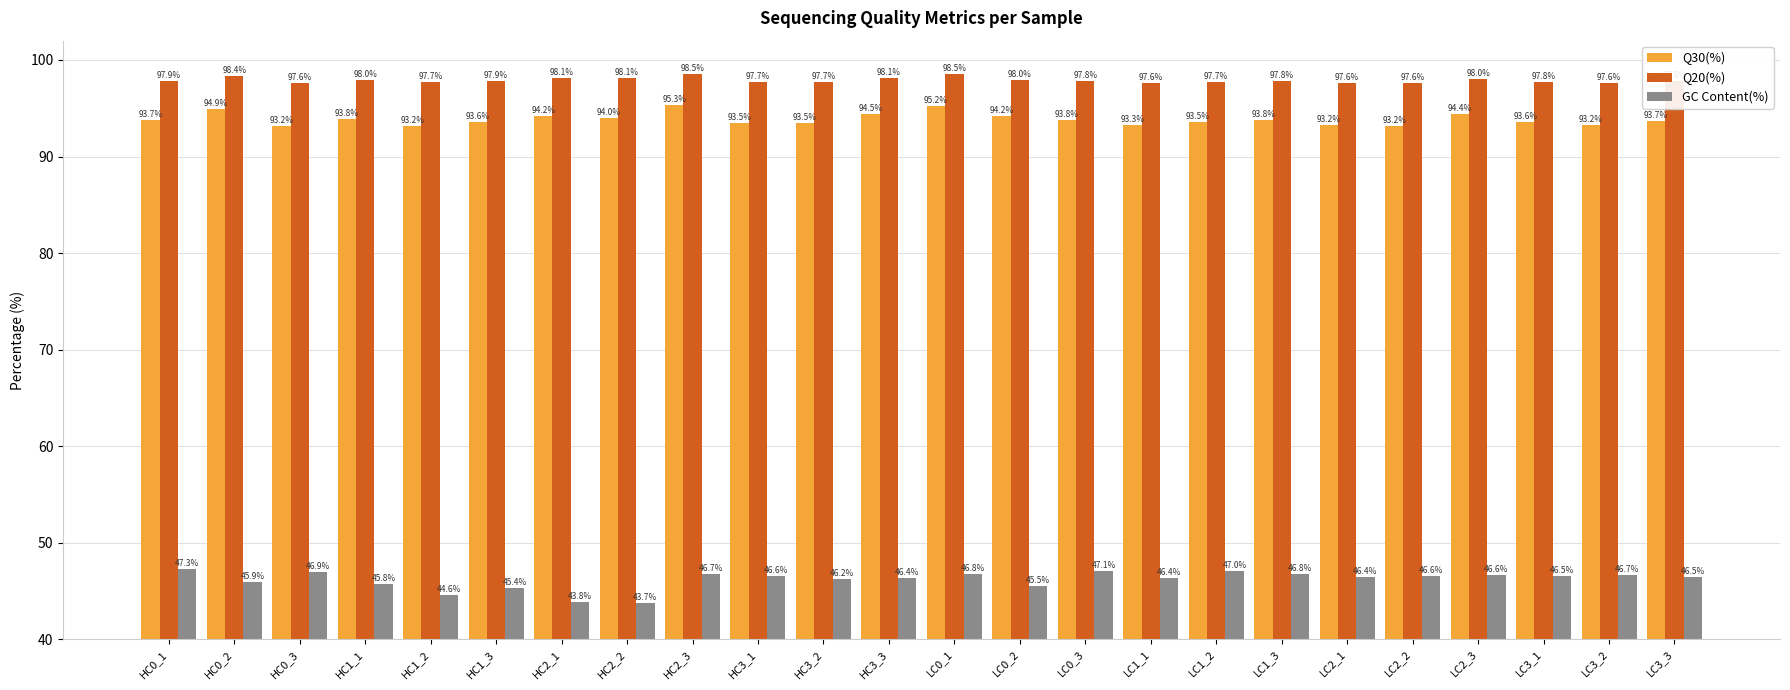

What is the total value across all series at HC0_3?

237.7